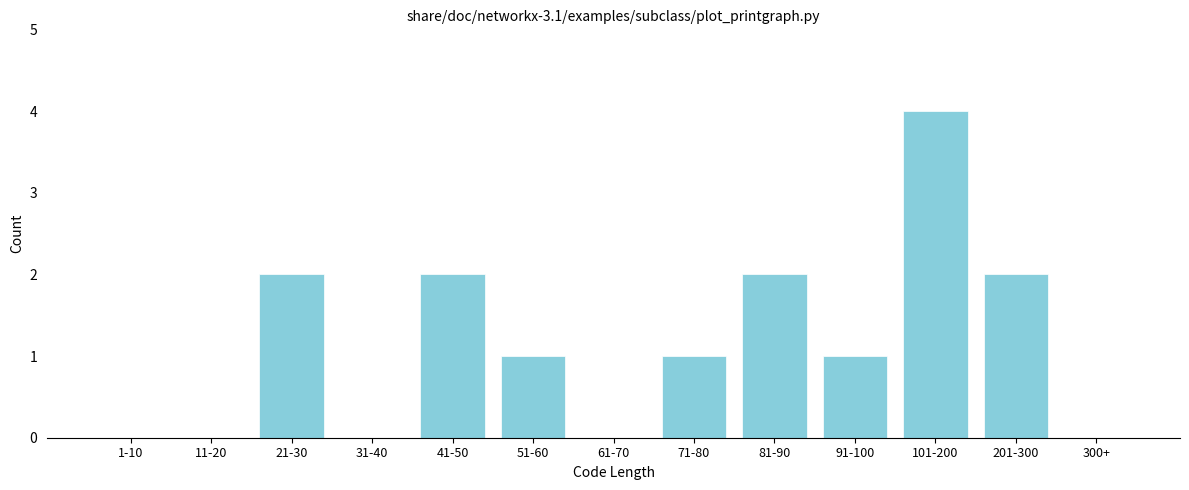

Reading left to right, list all the values displayed in this chart.

1-10=0	11-20=0	21-30=2	31-40=0	41-50=2	51-60=1	61-70=0	71-80=1	81-90=2	91-100=1	101-200=4	201-300=2	300+=0